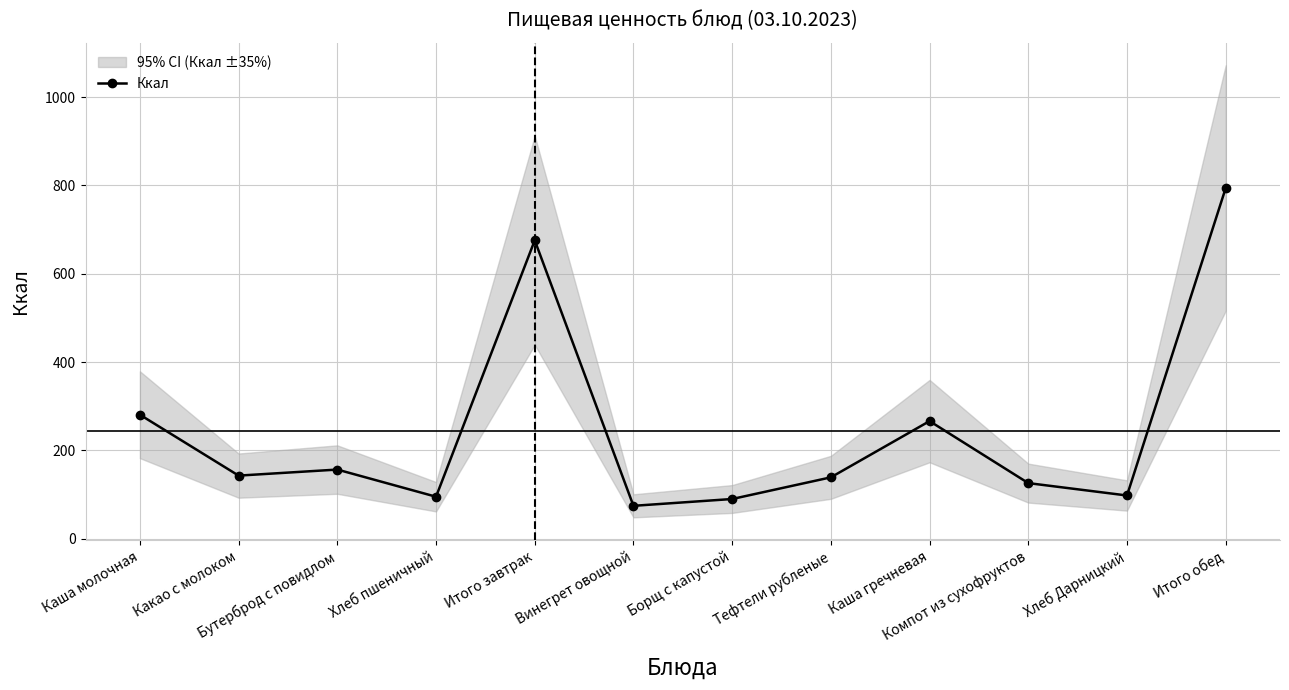

List the labels in order of value, largest first.

Итого обед, Итого завтрак, Каша молочная, Каша гречневая, Бутерброд с повидлом, Какао с молоком, Тефтели рубленые, Компот из сухофруктов, Хлеб Дарницкий, Хлеб пшеничный, Борщ с капустой, Винегрет овощной